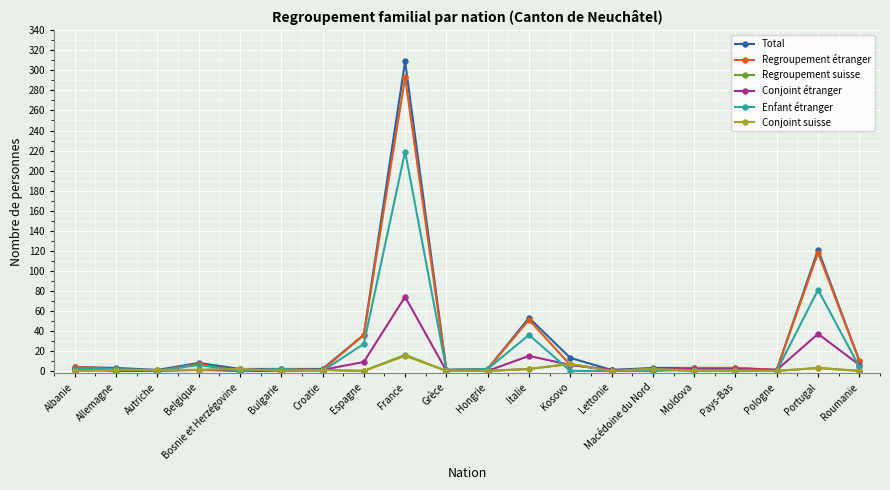

At which category is the sum across all series the highest?

France